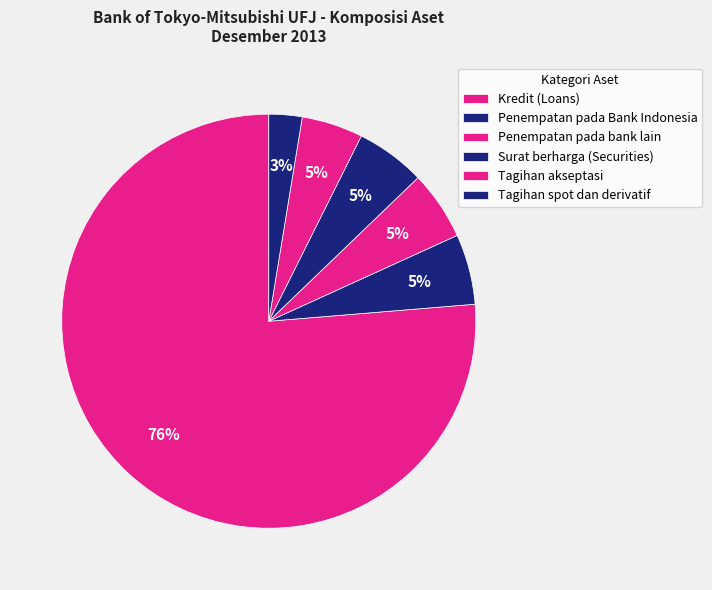

What is the smallest slice in the pie chart?

Tagihan spot dan derivatif